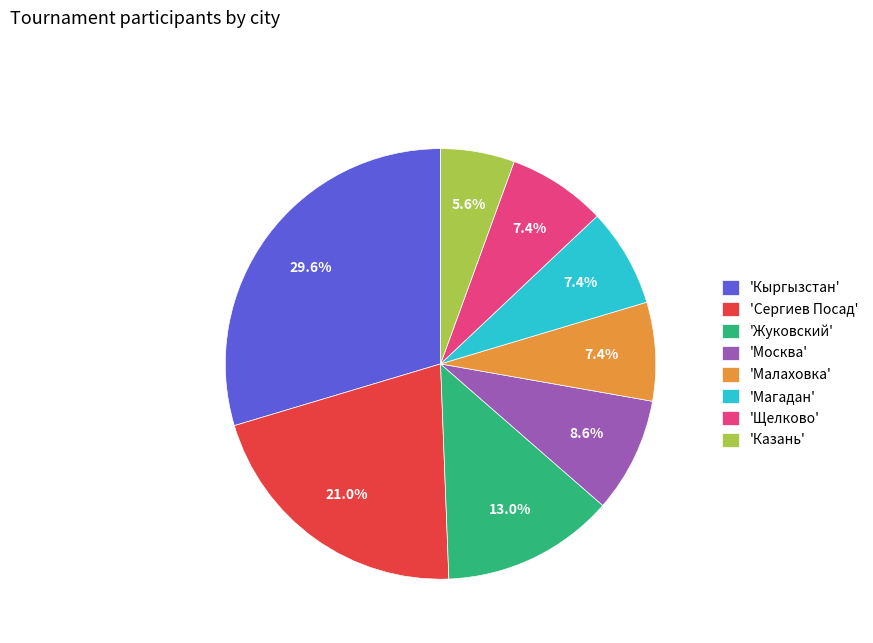

Is the sum of 'Малаховка' and 'Сергиев Посад' greater than half?

No